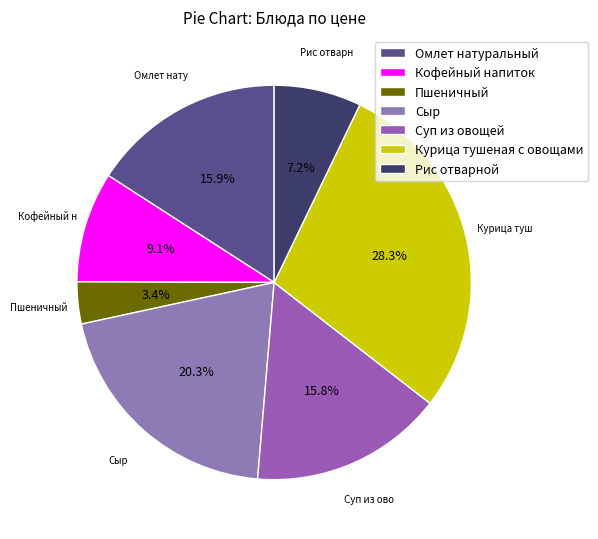

To the nearest percent, what is the combined percentage of Кофейный напиток and Пшеничный?

12%